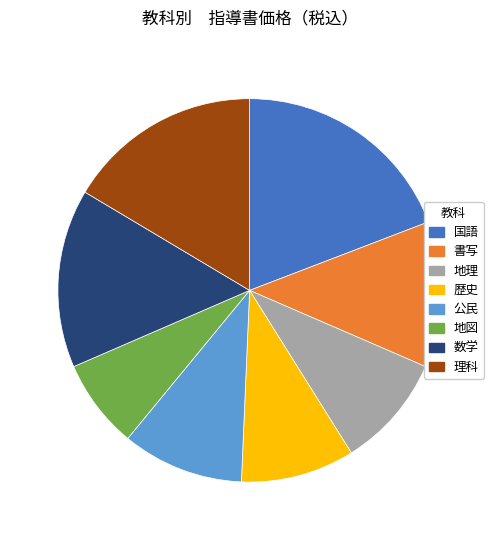

Is the sum of 国語 and 歴史 greater than half?

No